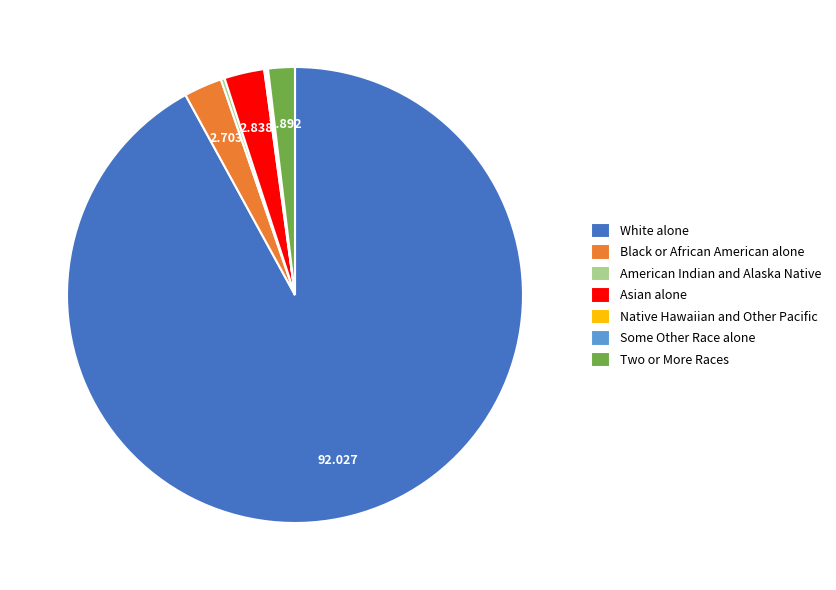

Is there a majority slice in this chart?

Yes